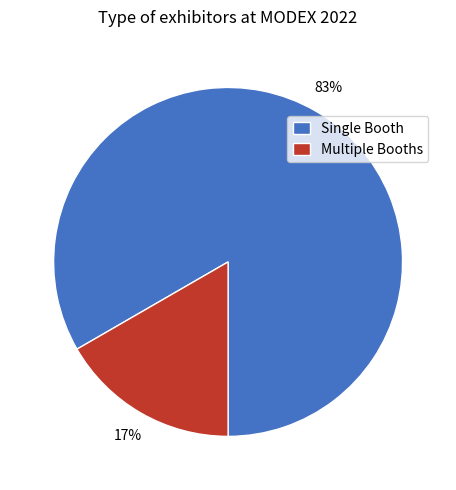

How many slices are in this pie chart?

2